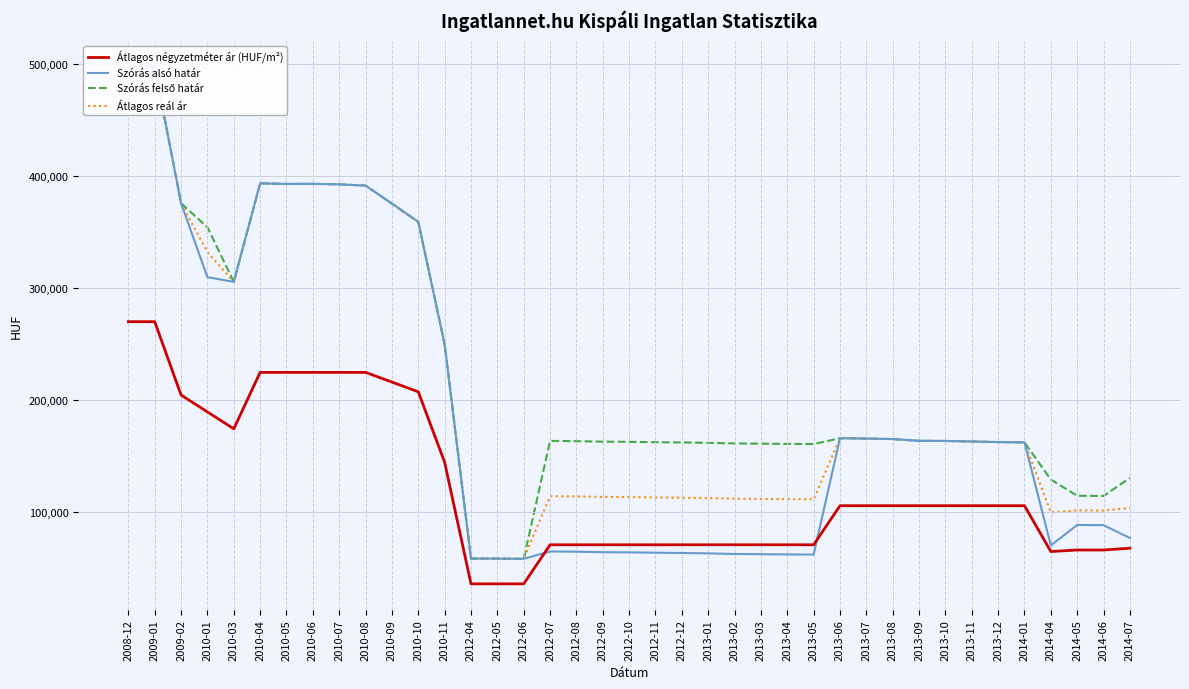

True or false: Átlagos négyzetméter ár (HUF/m²) has more than 2 points higher than both neighbors.

False